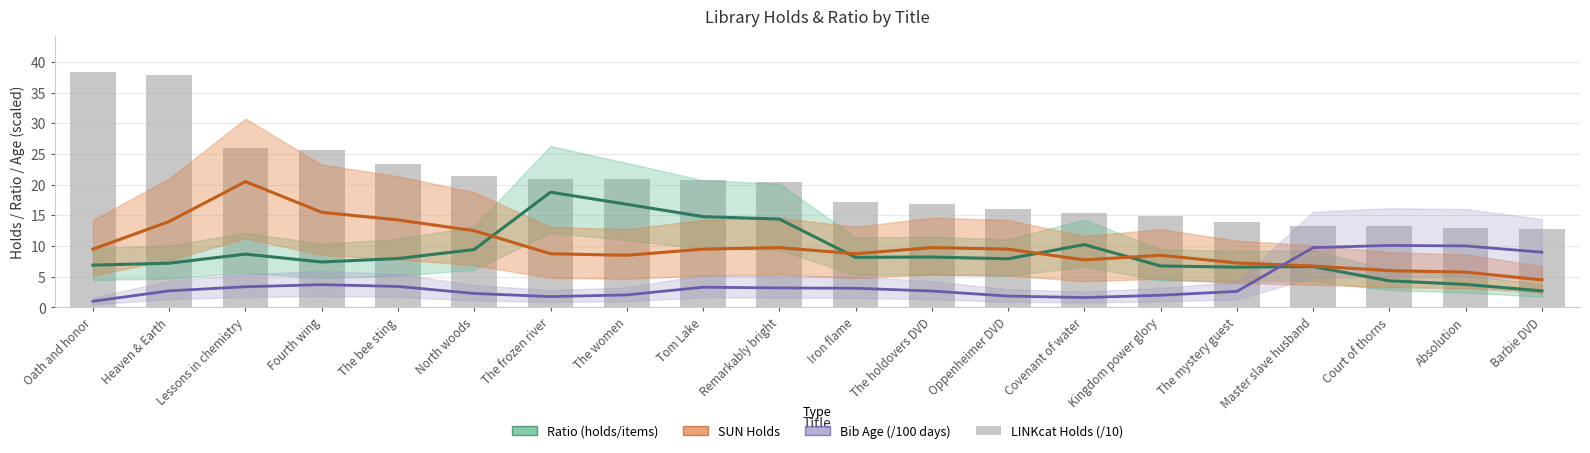

Rank the series by their maximum value, from lowest to highest.

Bib Age (/100 days), Ratio (holds/items), SUN Holds, LINKcat Holds (/10)